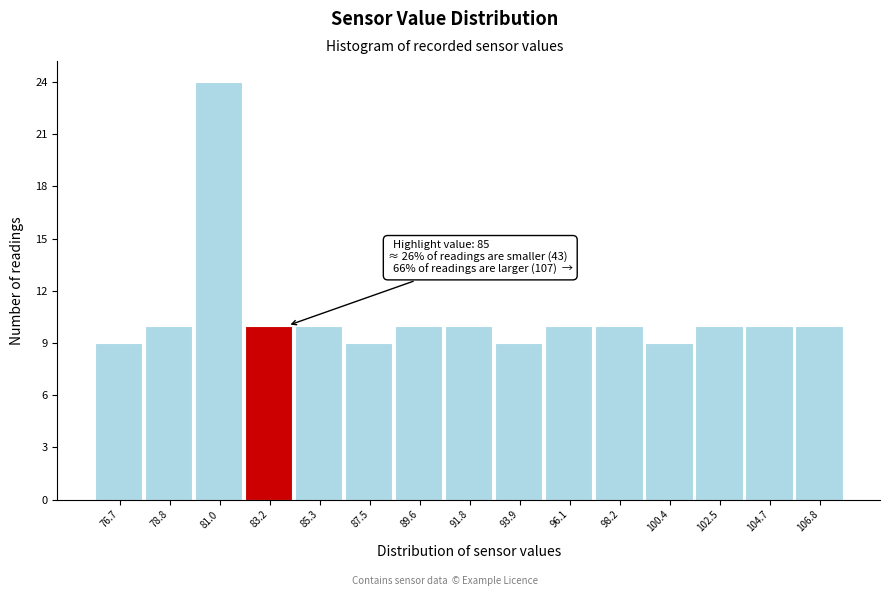

Reading left to right, transcribe all the data shown in this chart.

76.7=9	78.8=10	81.0=24	83.2=10	85.3=10	87.5=9	89.6=10	91.8=10	93.9=9	96.1=10	98.2=10	100.4=9	102.5=10	104.7=10	106.8=10